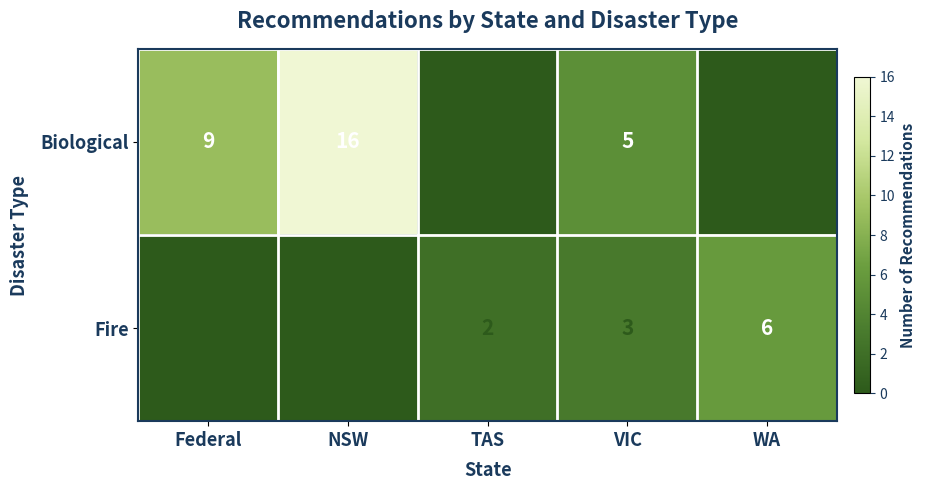

Reading left to right, extract all data points from this chart.

Biological: Federal=9	NSW=16	TAS=0	VIC=5	WA=0
Fire: Federal=0	NSW=0	TAS=2	VIC=3	WA=6